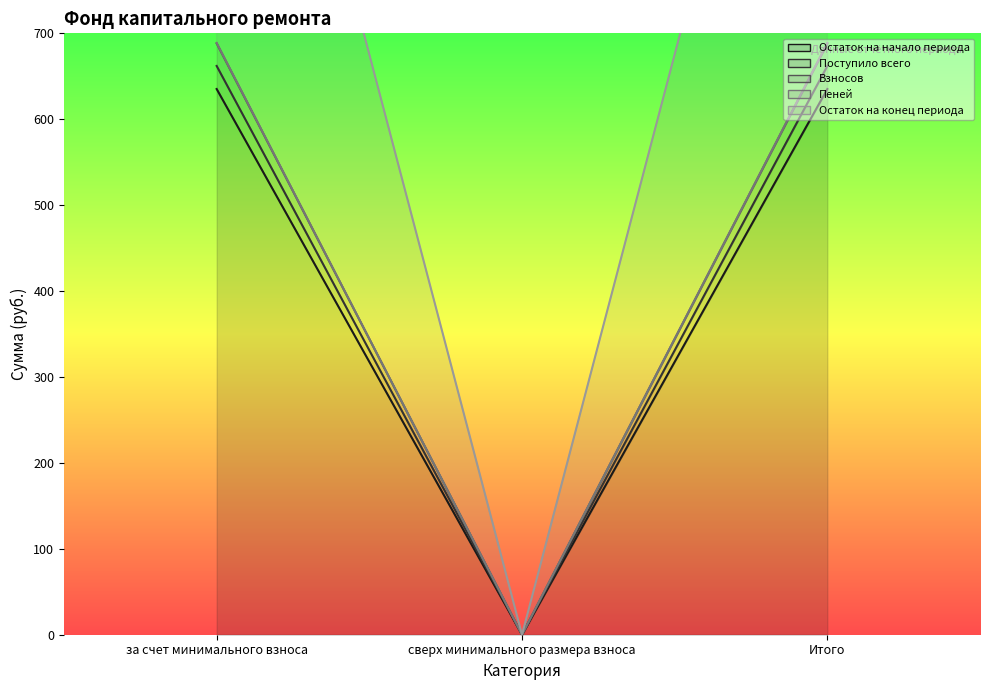

Reading left to right, transcribe all the data shown in this chart.

Остаток на начало периода: 635.2	0.0	635.2
Поступило всего: 688.9	0.0	688.9
Взносов: 662.0	0.0	662.0
Пеней: 688.3	0.0	688.3
Остаток на конец периода: 1350.9	0.0	1350.9